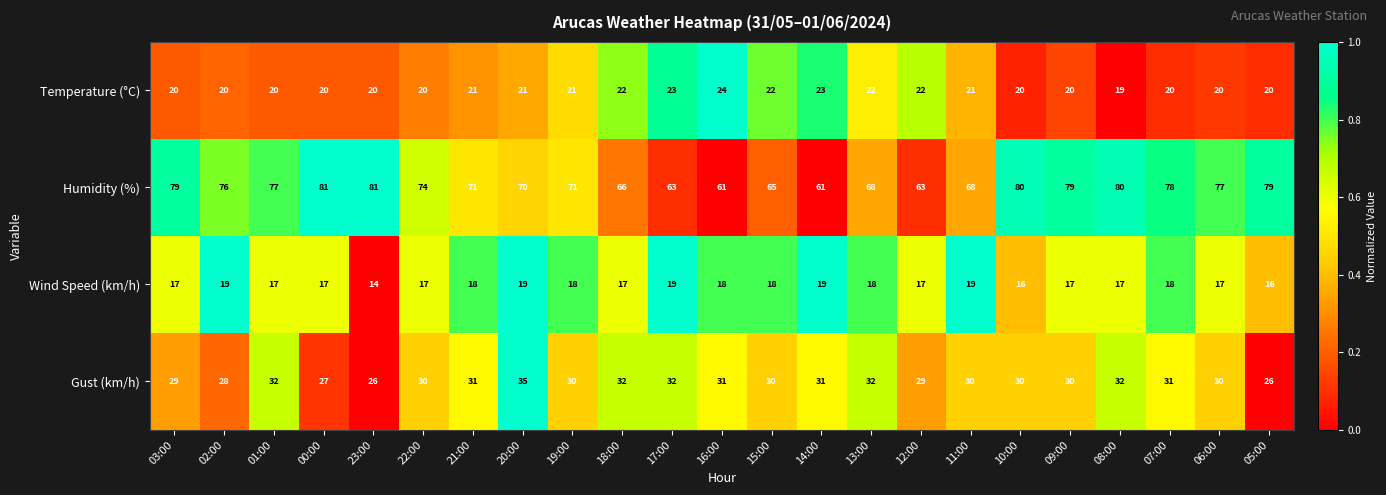

Where does the Humidity (%) series first go above 74?

03:00